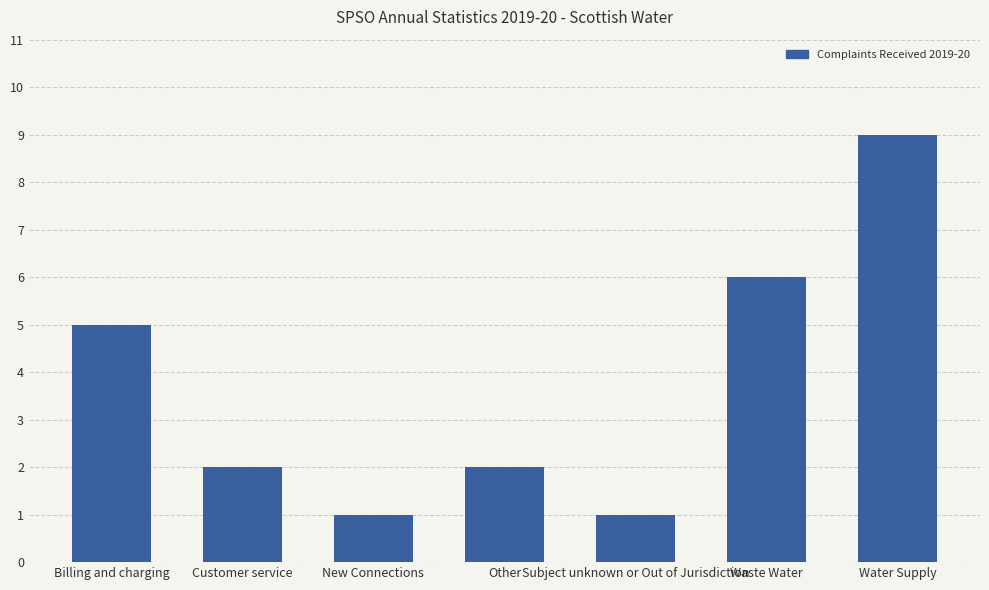

Is it true that the value at Subject unknown or Out of Jurisdiction is 1?

True